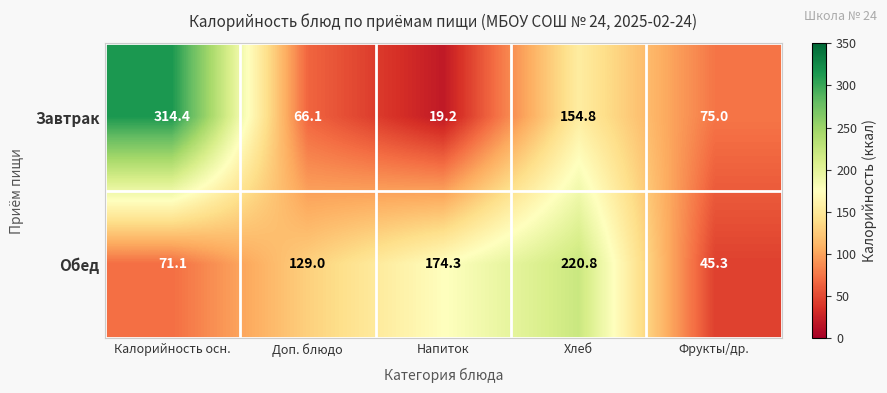

What is the difference between the maximum and minimum values in the Обед series?

175.5